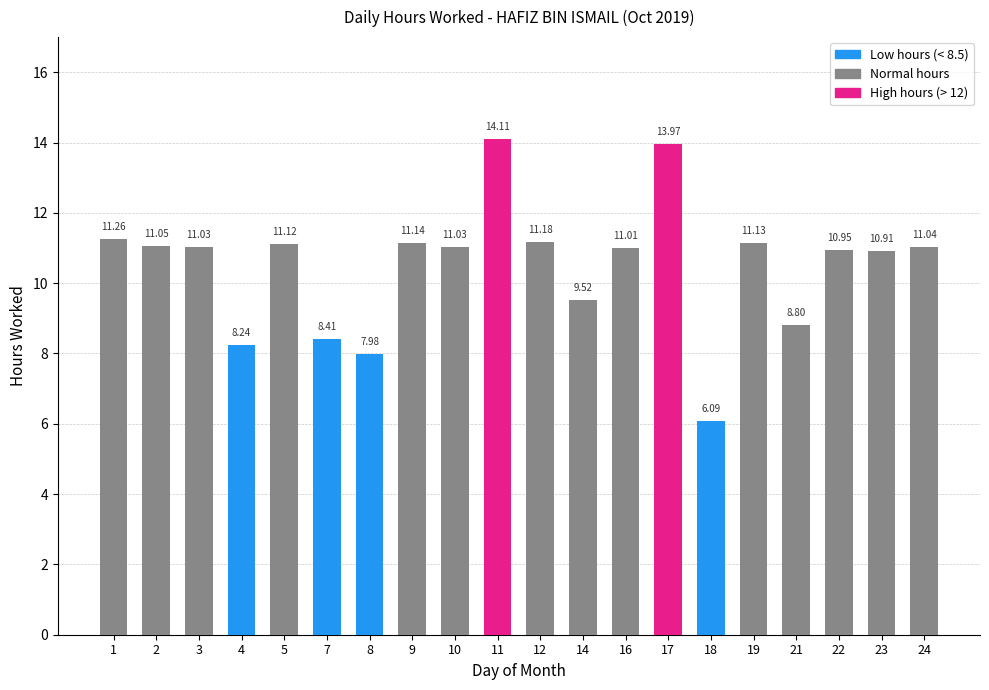

What is the sum of all values?

210.0